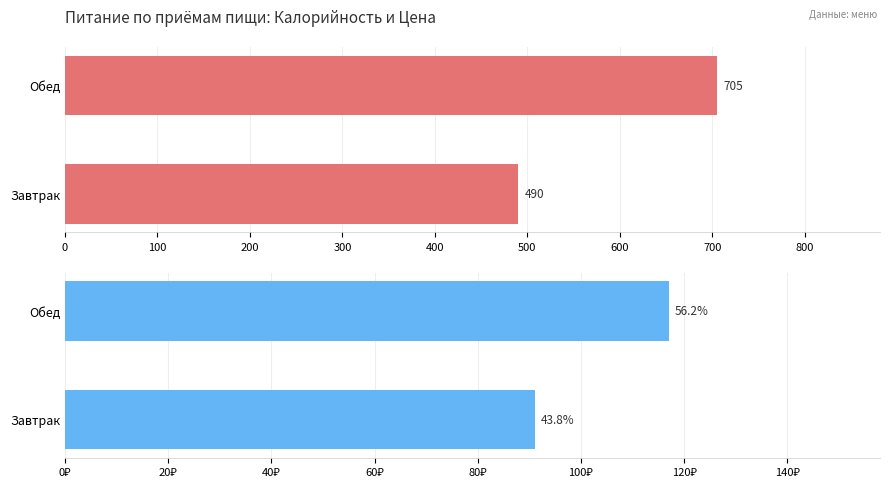

List the series in order of their peak value, lowest first.

Цена, Калорийность